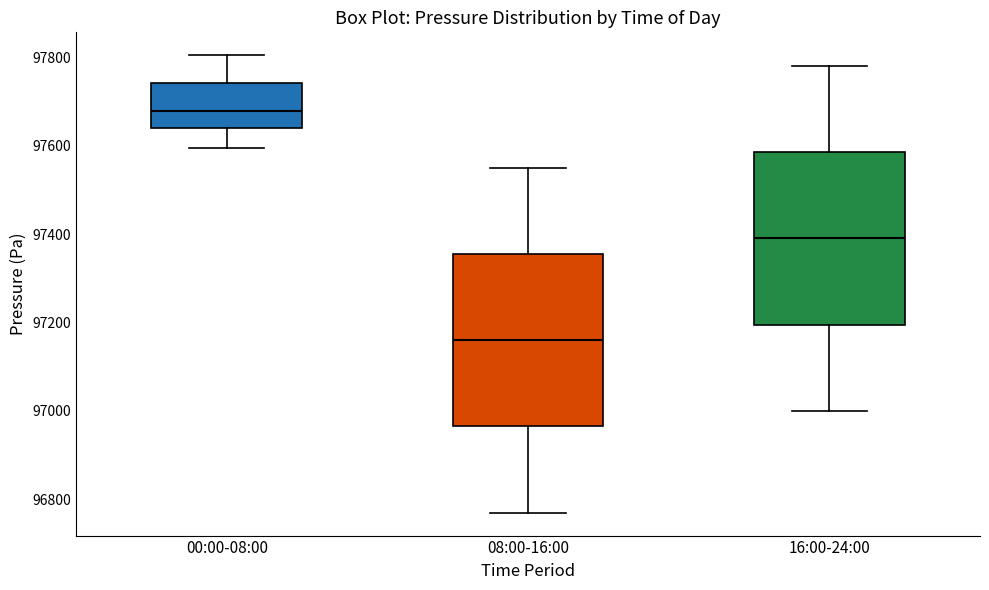

Reading left to right, read every box against the y-axis: the position of its median line, the range the box covers, and the ends of its whiskers. The values are not printed on the chart, so give them approximately, as read against the axis.

00:00-08:00: median 97680, box 97640 to 97740, whiskers 97600 to 97800
08:00-16:00: median 97160, box 96960 to 97360, whiskers 96780 to 97560
16:00-24:00: median 97400, box 97200 to 97580, whiskers 97000 to 97780